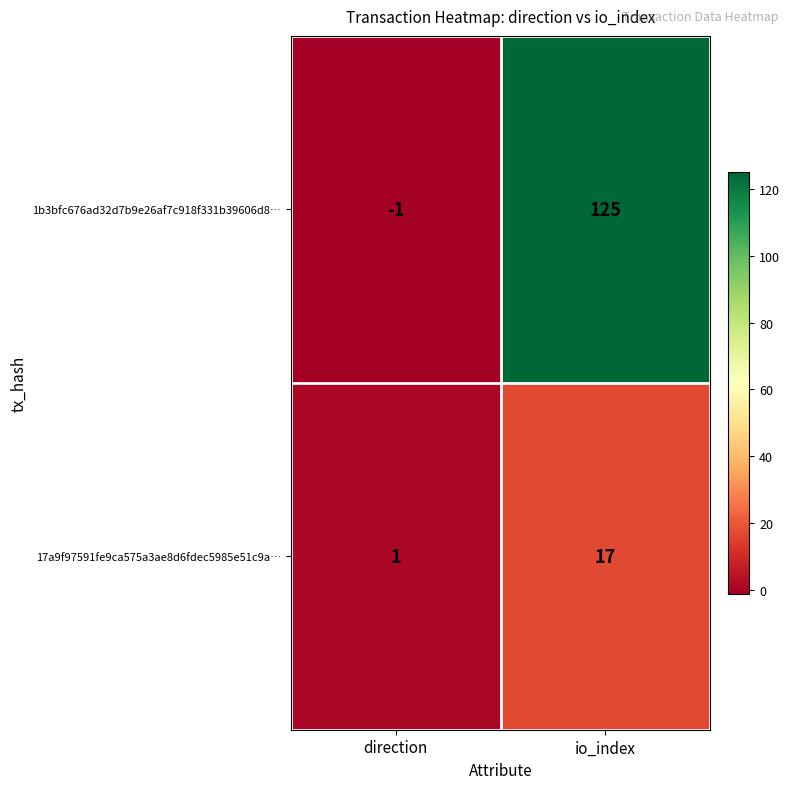

What value does the 17a9f97591fe9ca575a3ae8d6fdec5985e51c9a… series have at io_index, to the nearest 5?

15